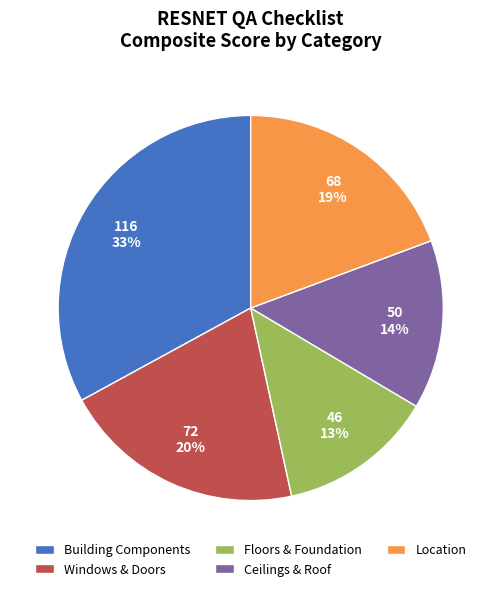

True or false: Building Components accounts for 44% of the total.

False